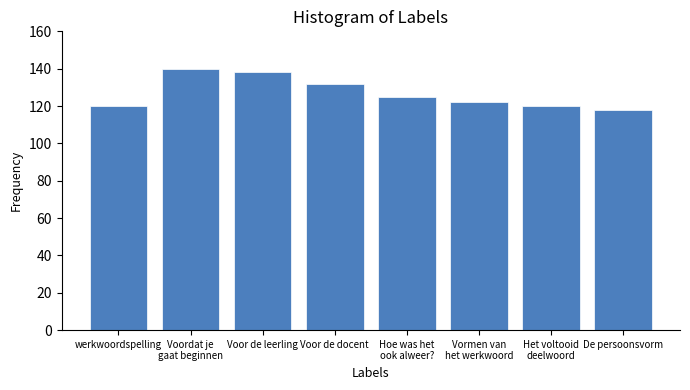

How many data points are less than 125?

4